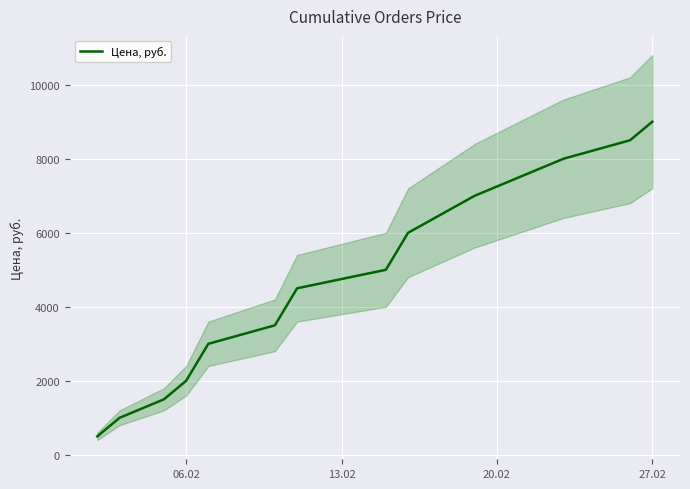

What is the highest value of the Цена, руб. series?

9000